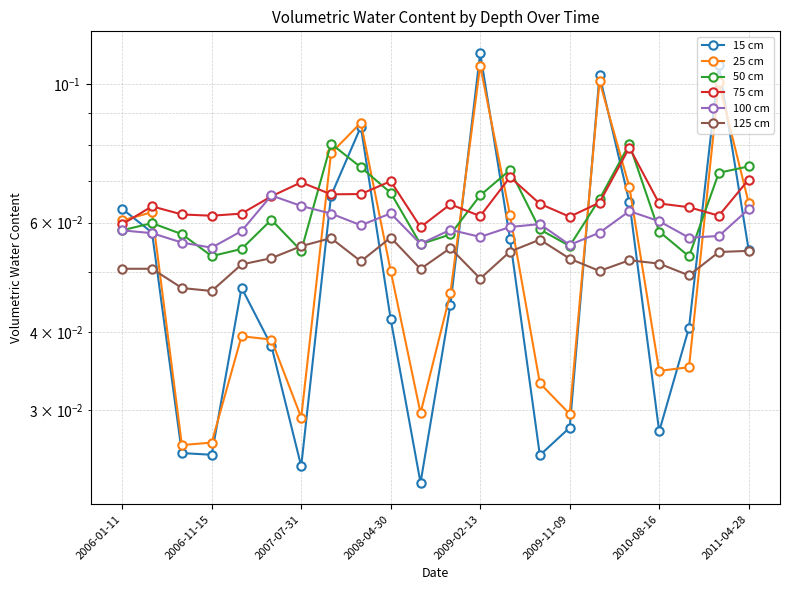

True or false: 75 cm and 125 cm intersect in this chart.

False